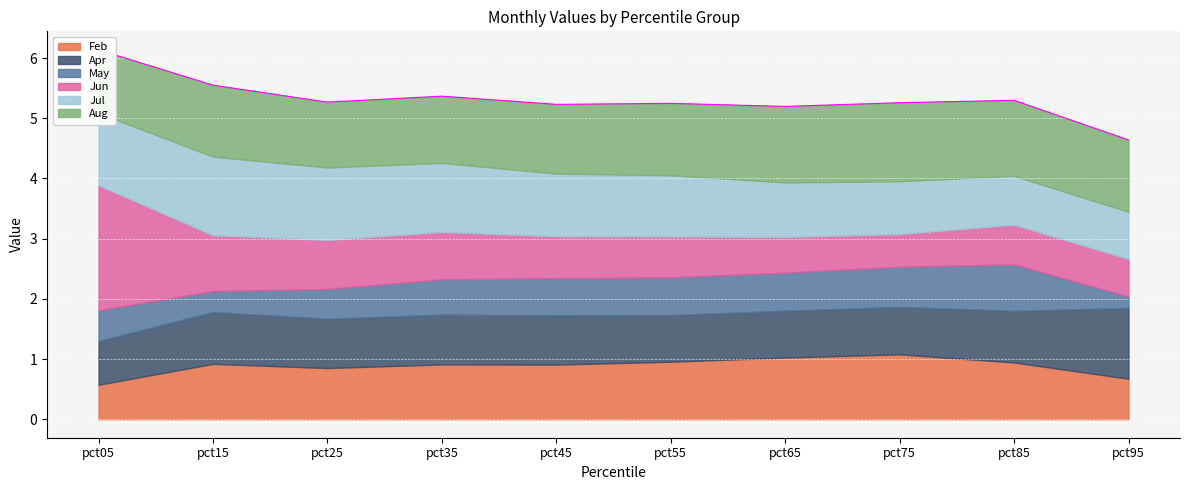

The May series shows 0.2 at pct65. True or false?

False